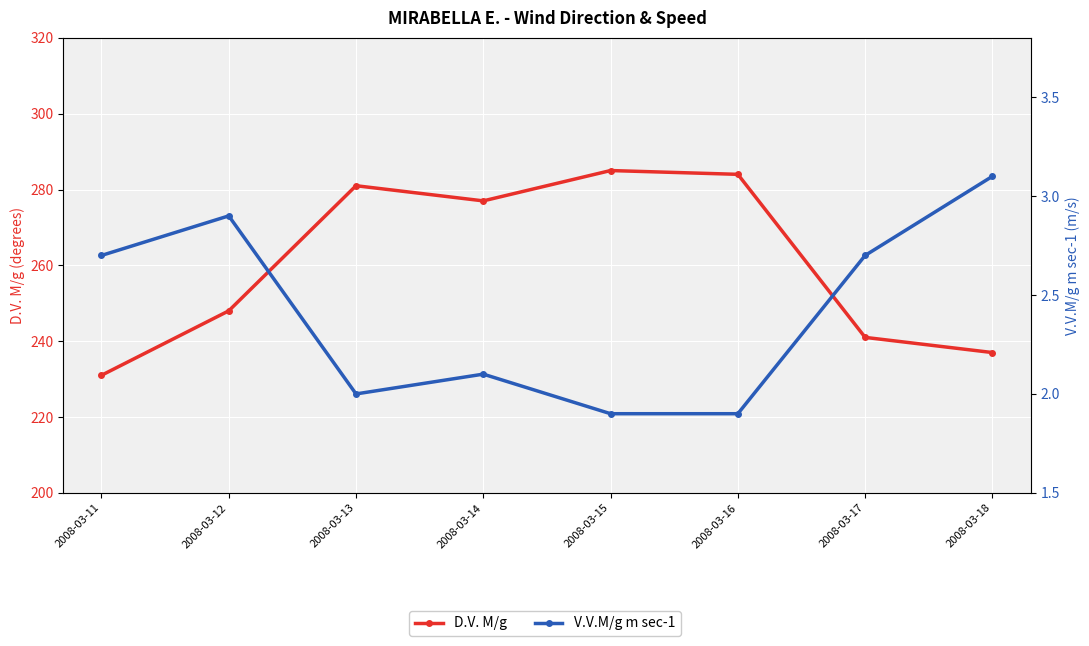

What is the sum of all V.V.M/g m sec-1 values?

19.3